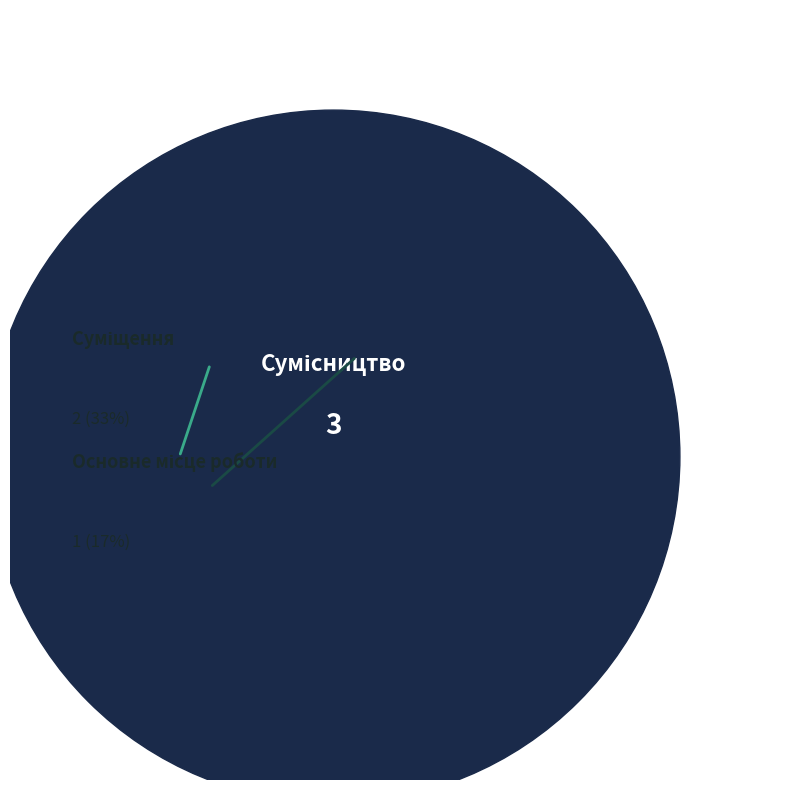

Does Сумісництво account for over 50% of the chart?

No